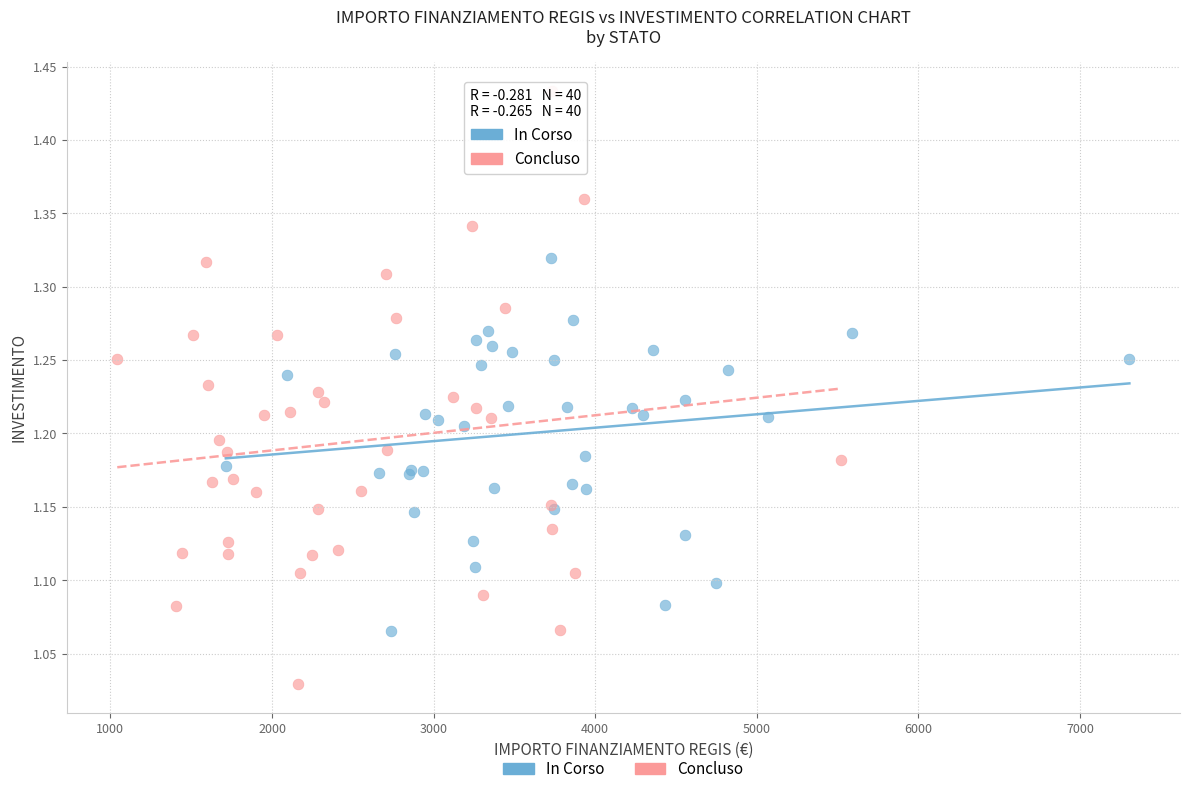

Which series reaches the maximum Y coordinate?

Concluso